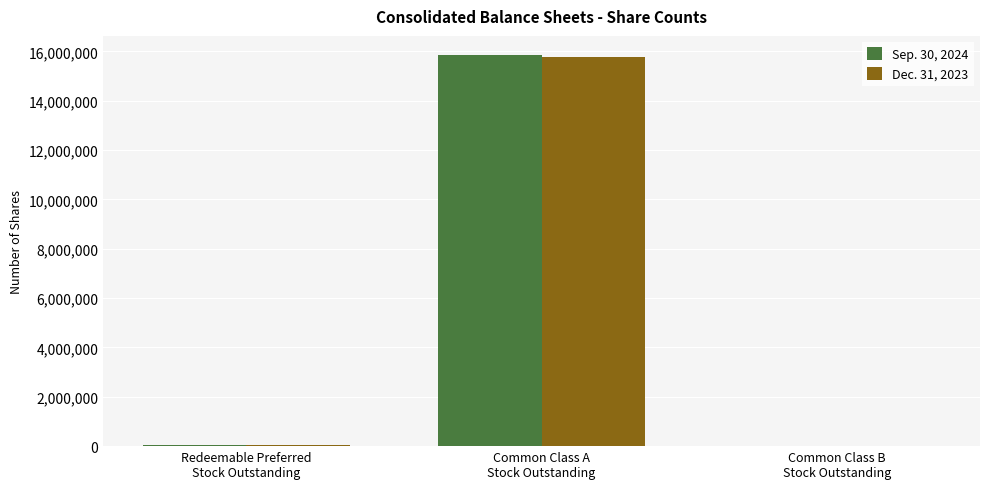

What is the greatest value displayed?

15834459